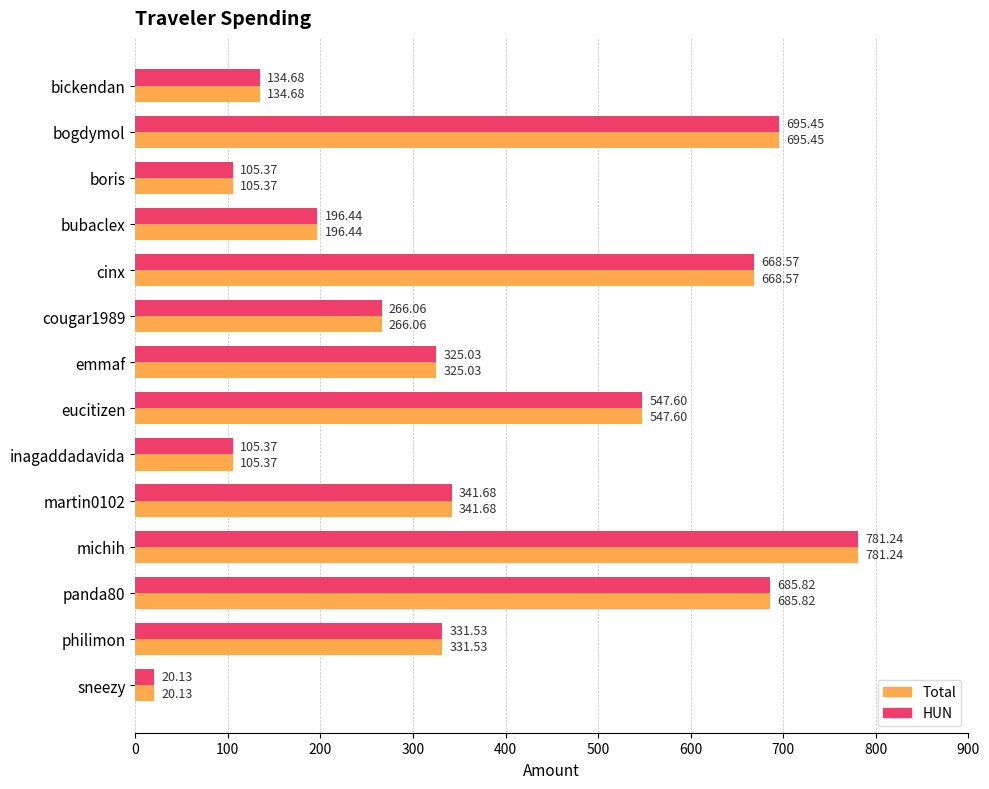

What is the minimum value shown in the chart?

20.1